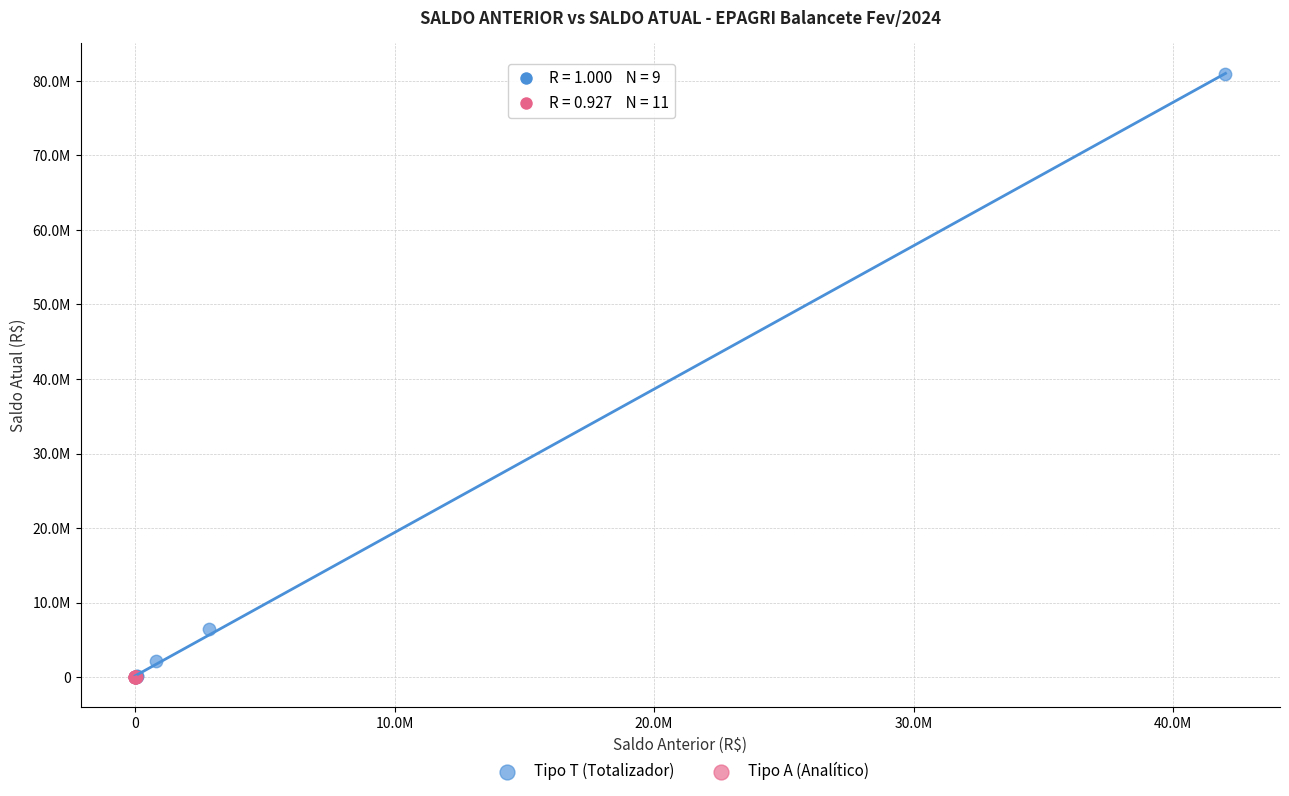

Which series reaches the maximum Y coordinate?

Tipo T (Totalizador)